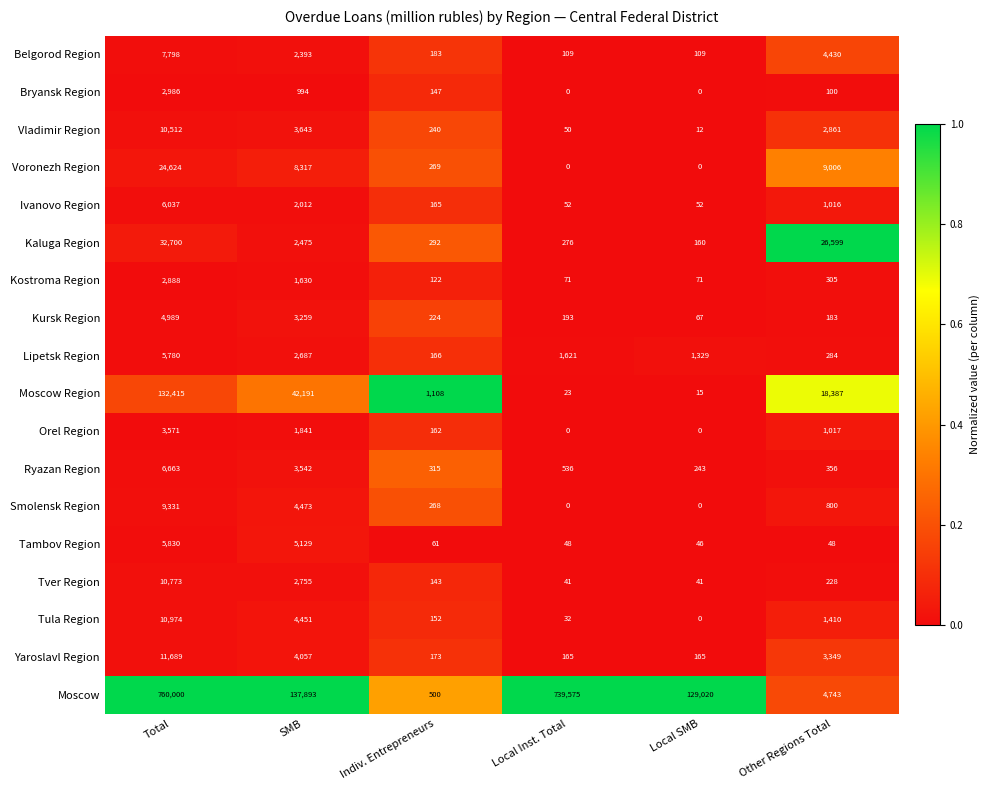

The Kostroma Region series shows 3983 at Total. True or false?

False